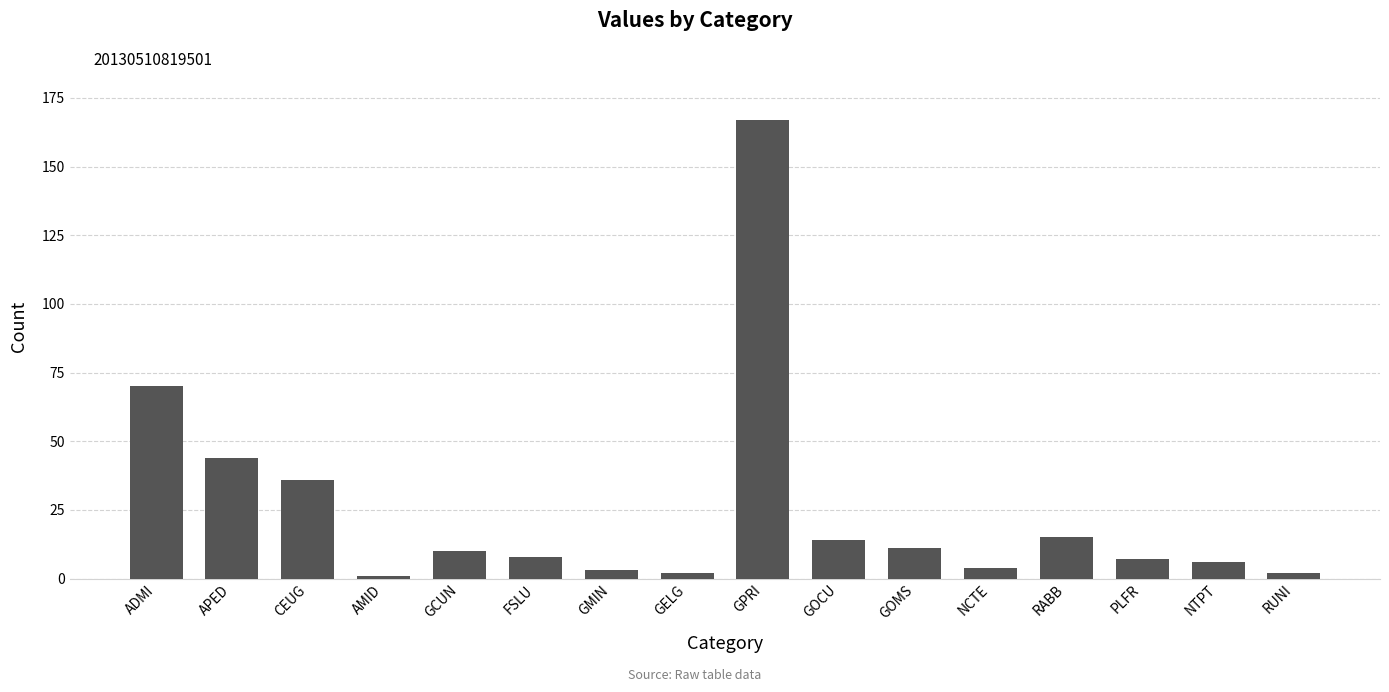

Where is the data nearest to the value 84?

ADMI